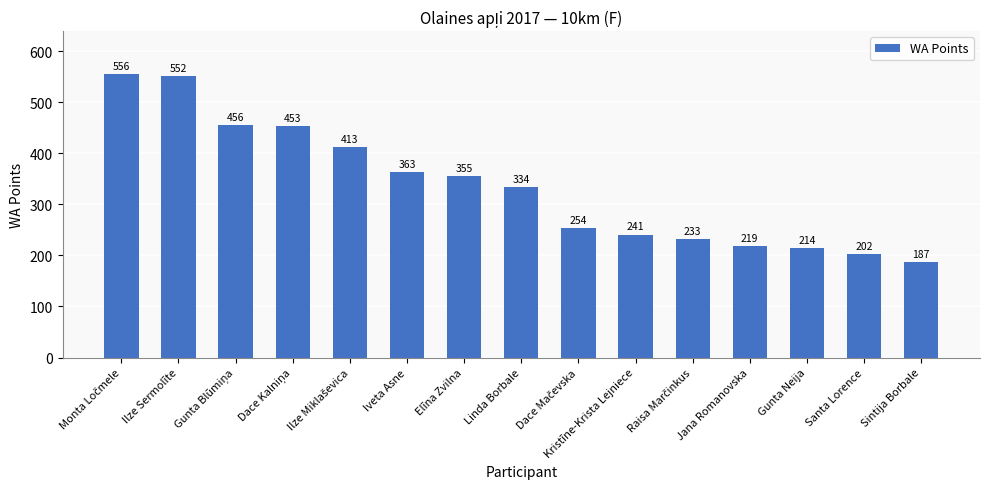

Are the bars grouped side by side (vs. stacked)?

No